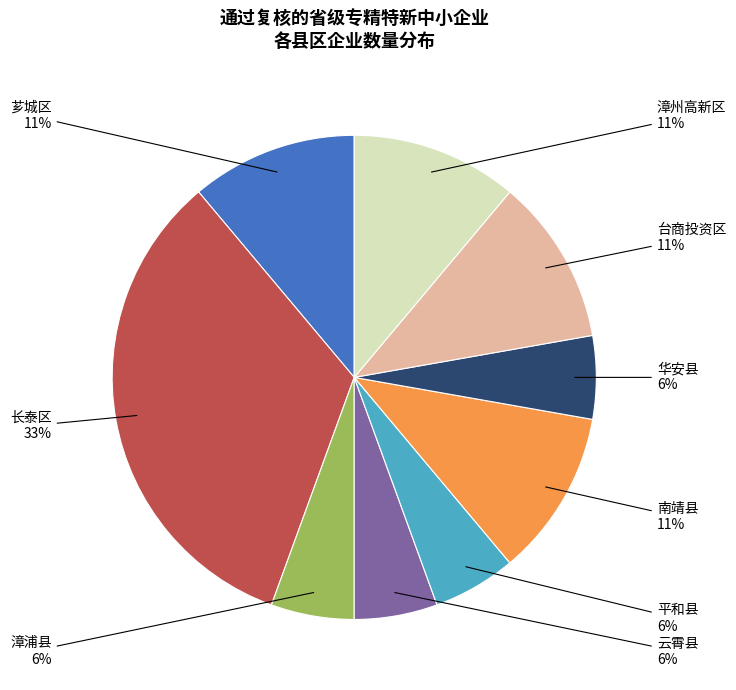

To the nearest percent, what is the average slice percentage?

11%